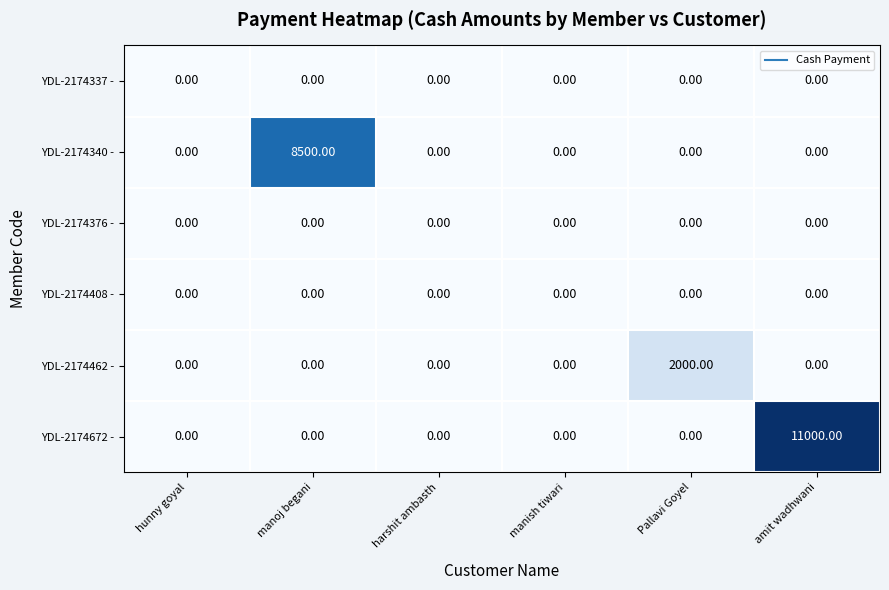

What is the sum of all YDL-2174462 - values?

2000